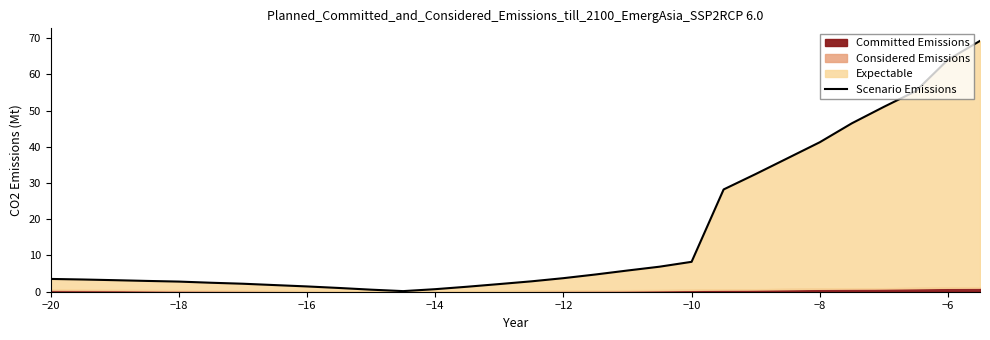

The value of Scenario Emissions at −12 is 6.1. True or false?

False